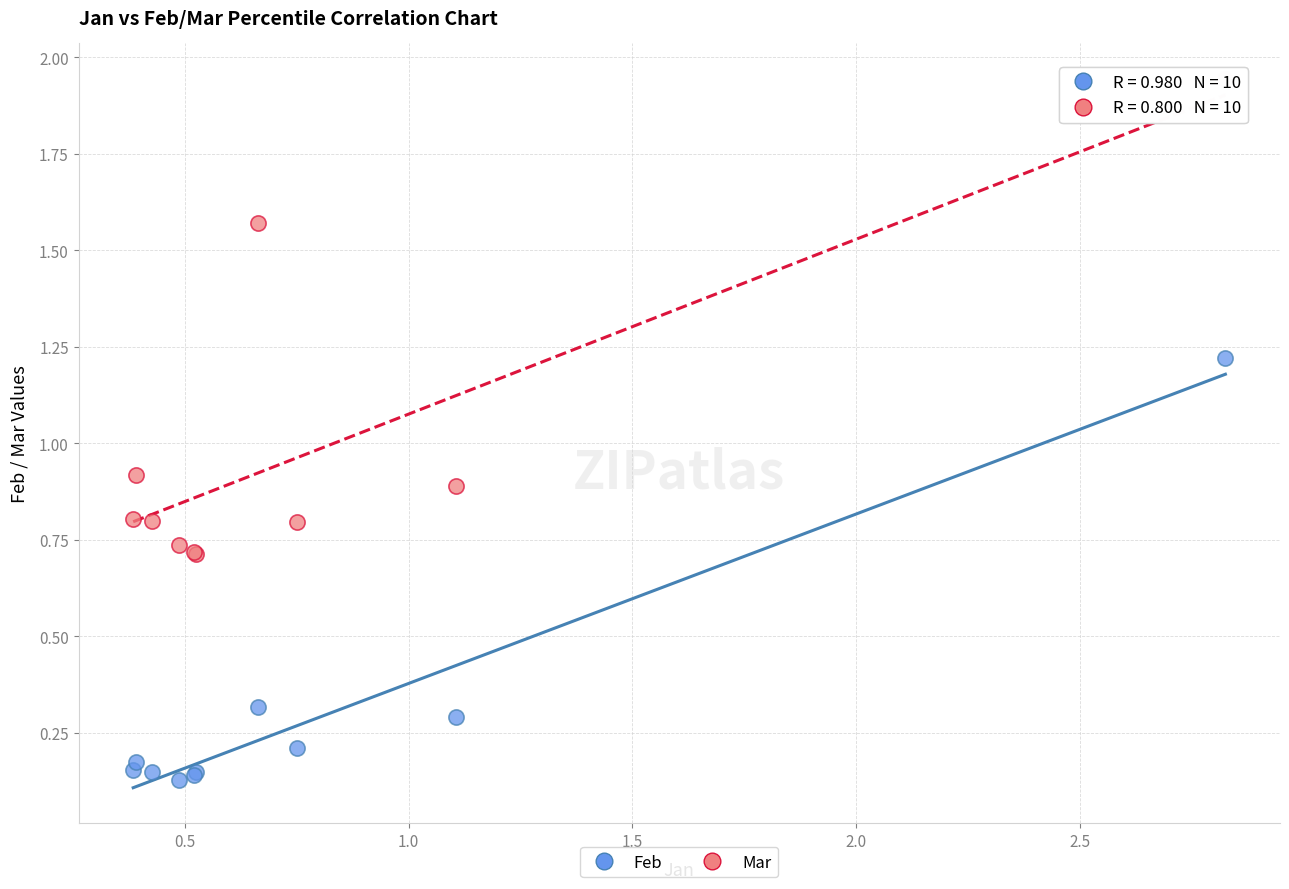

In the Mar series, what Y value is closest to 1?

0.9